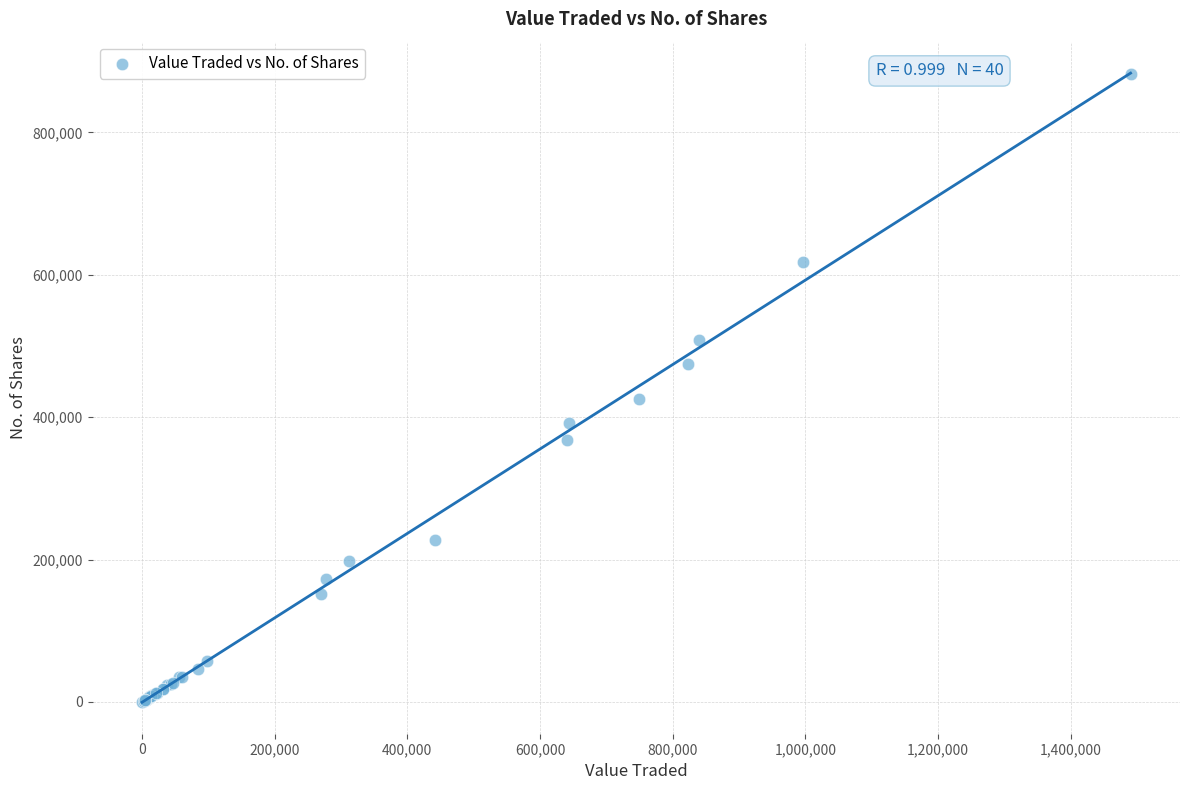

What Y value in the scatter plot is closest to 440976?

425659